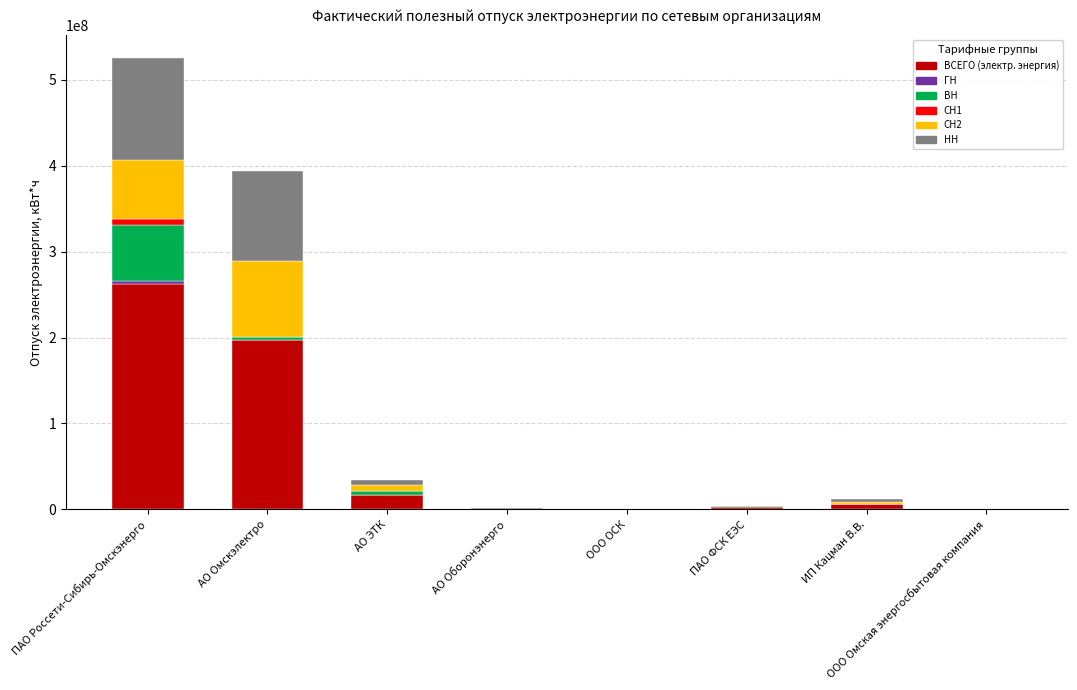

Which category has the highest value in the ВСЕГО (электр. энергия) series?

ПАО Россети-Сибирь-Омскэнерго